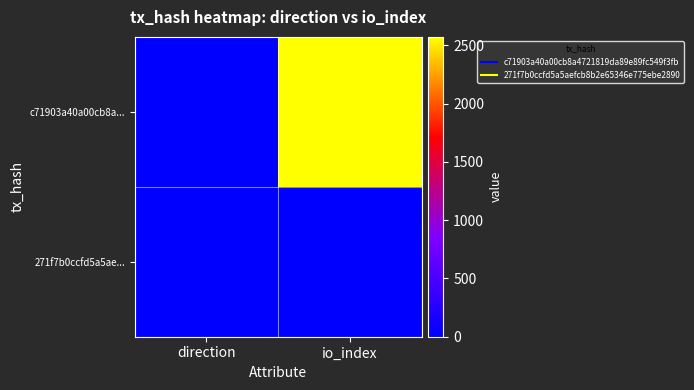

At which category is the sum across all series the highest?

io_index